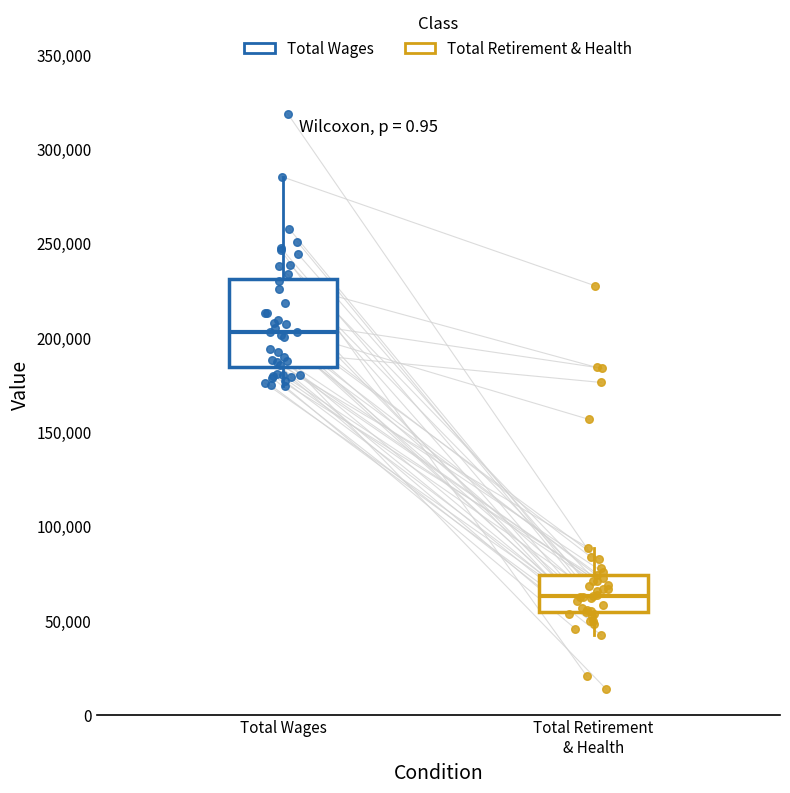

Where does the lower whisker of the box for Total Wages end on the y-axis? The values are not printed on the chart, so give them approximately, as read against the axis.

175000